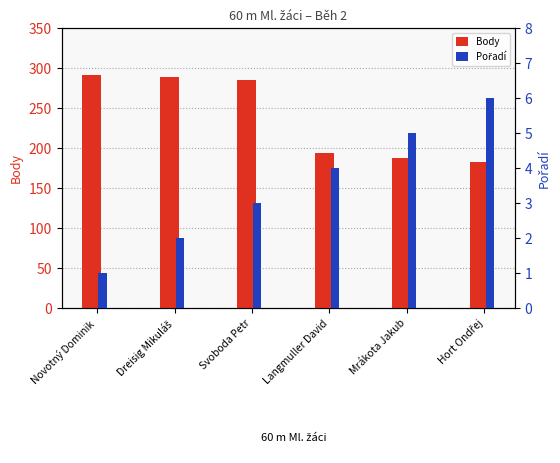

Between Mrákota Jakub and Hort Ondřej, which series saw the biggest shift?

Body